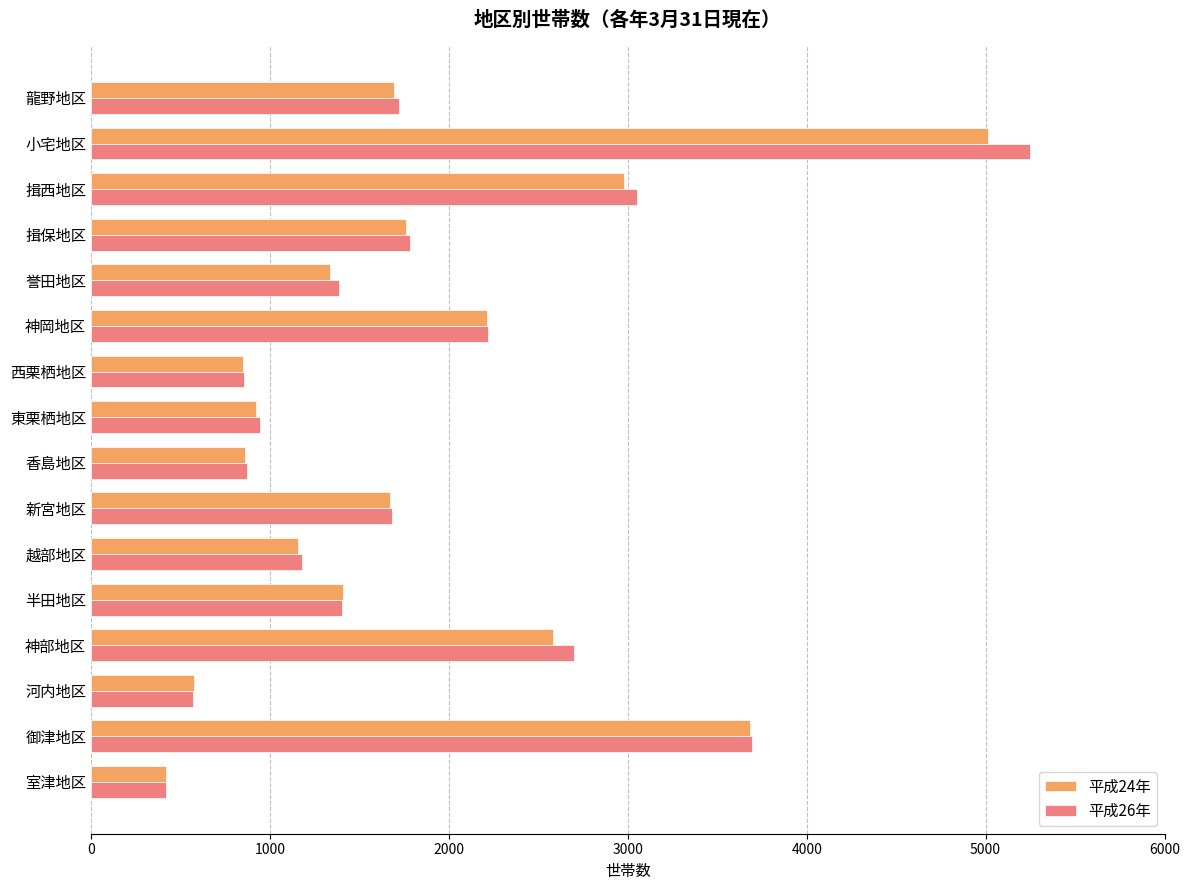

Is it true that 平成24年 equals 2519 at 龍野地区?

False